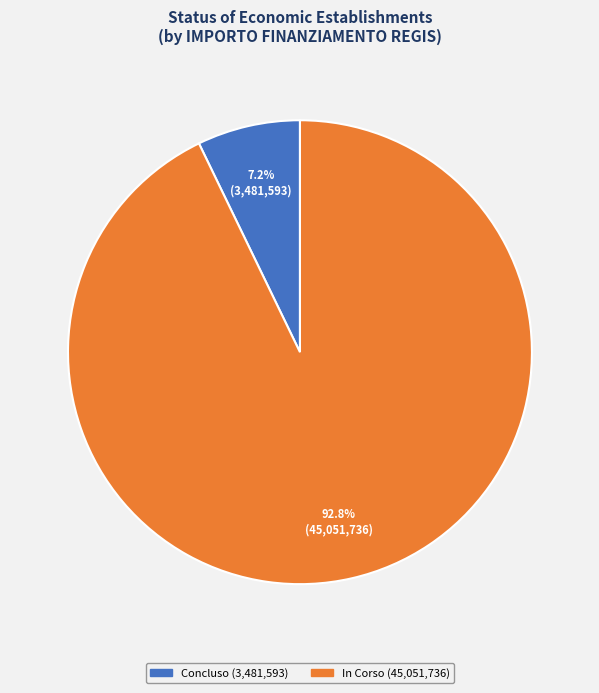

Is there any slice that represents more than half of the pie?

Yes